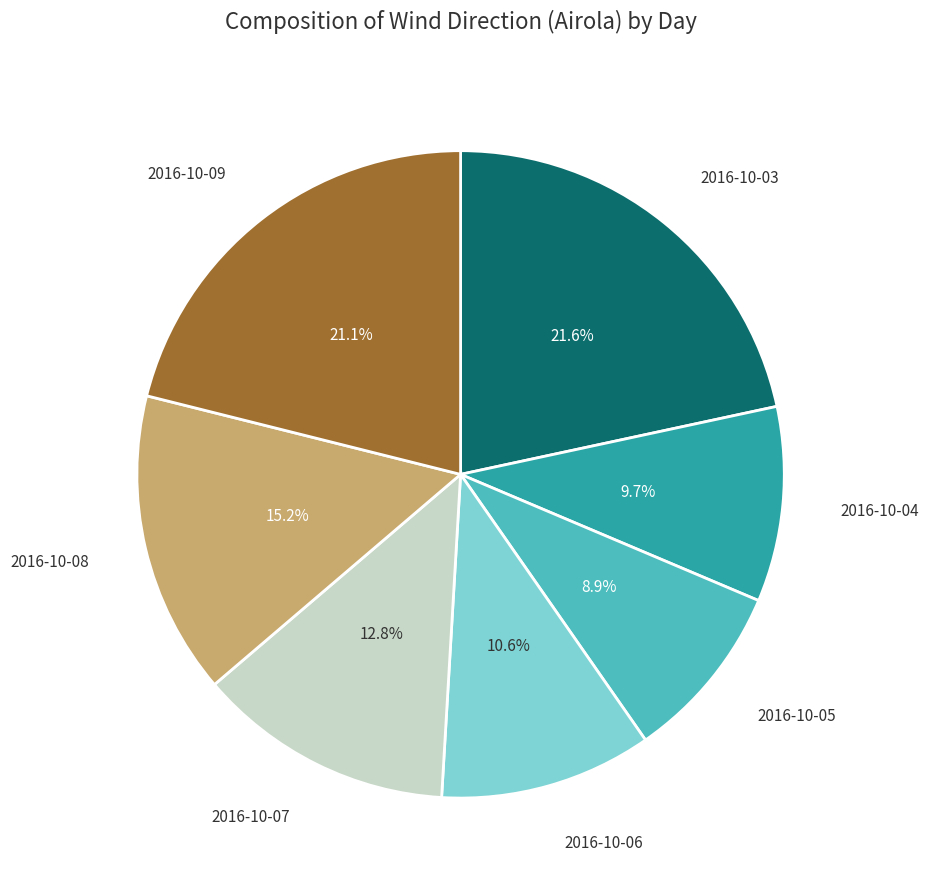

Does any single category account for the majority?

No